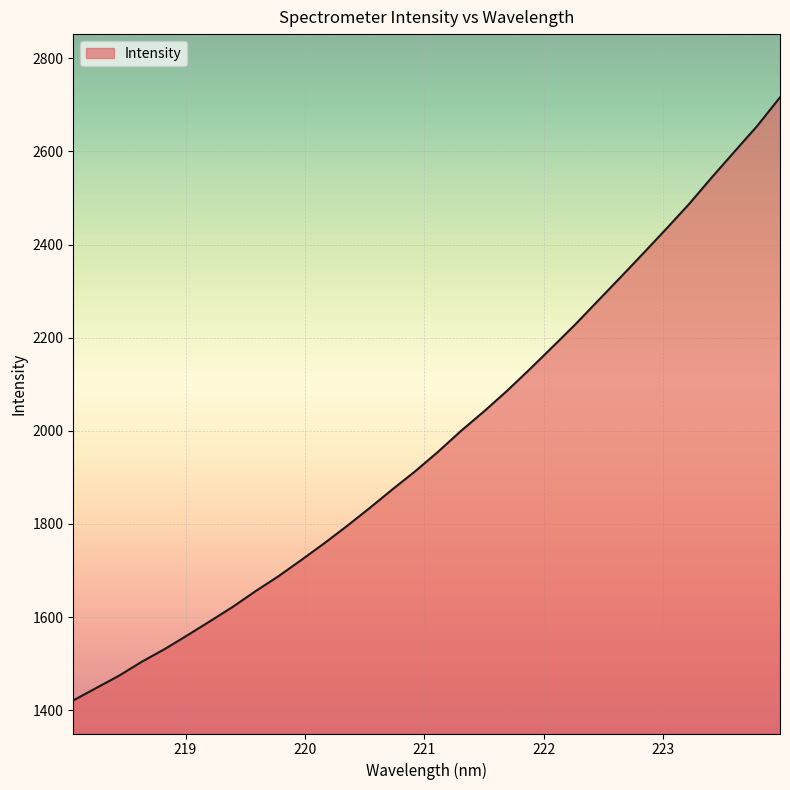

What is the smallest value displayed?

1420.9